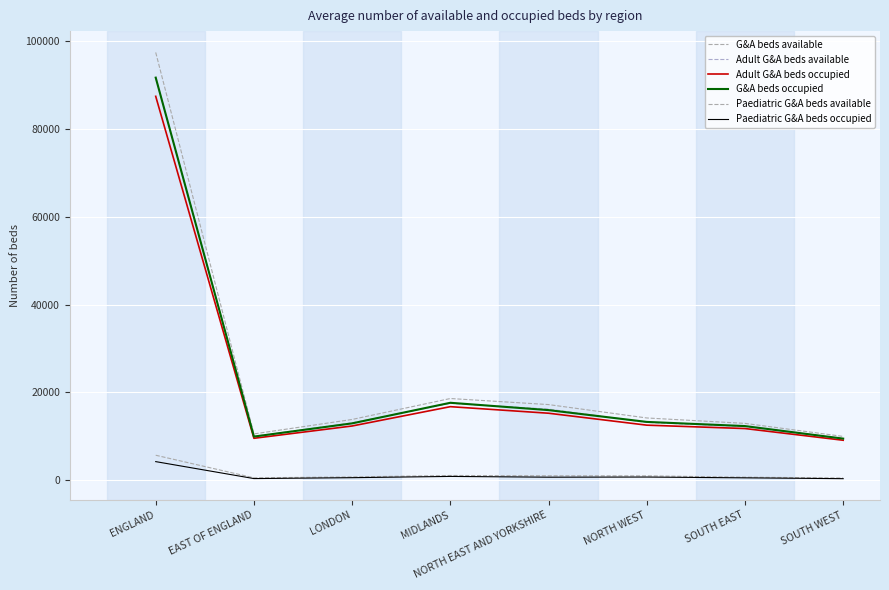

In Adult G&A beds occupied, how many points are higher than both neighbors (excluding endpoints)?

1